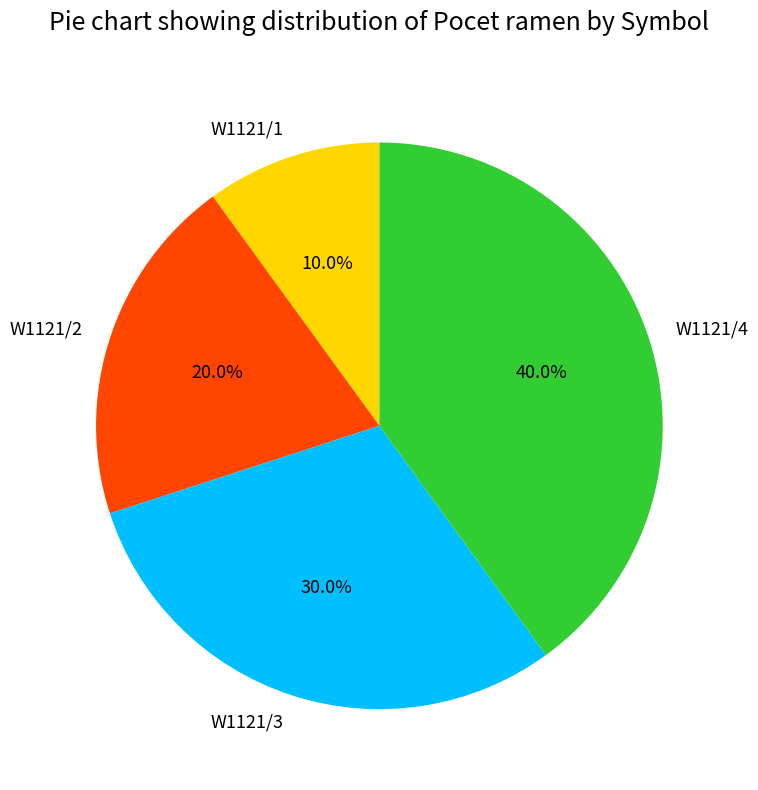

Rank the categories by value from lowest to highest.

W1121/1, W1121/2, W1121/3, W1121/4